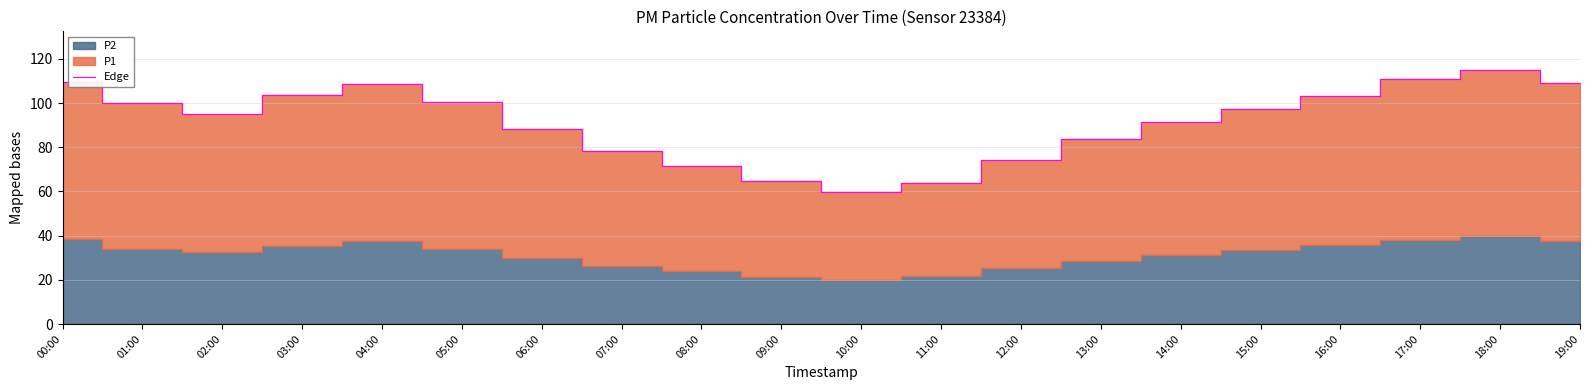

How many points are lower than both their immediate neighbors (excluding endpoints)?

2